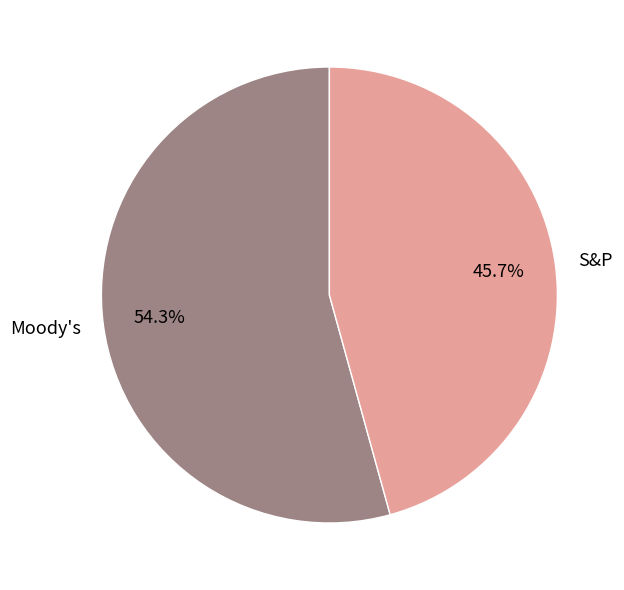

What is the smallest slice in the pie chart?

S&P